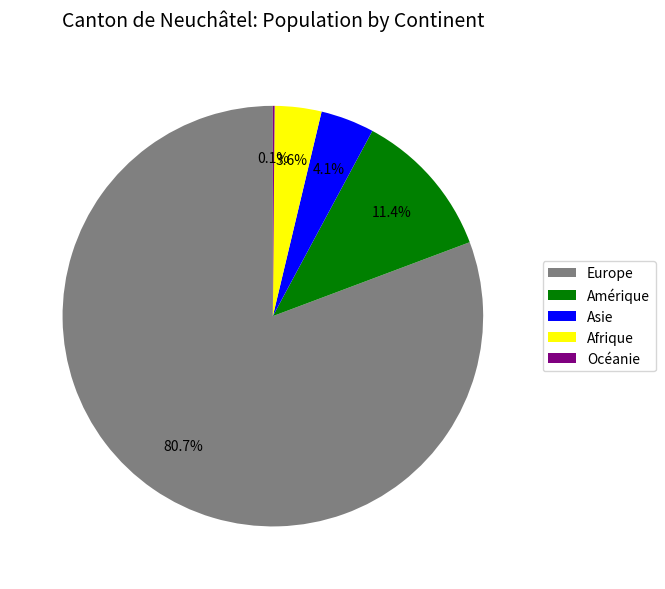

Which has a higher value, Amérique or Asie?

Amérique